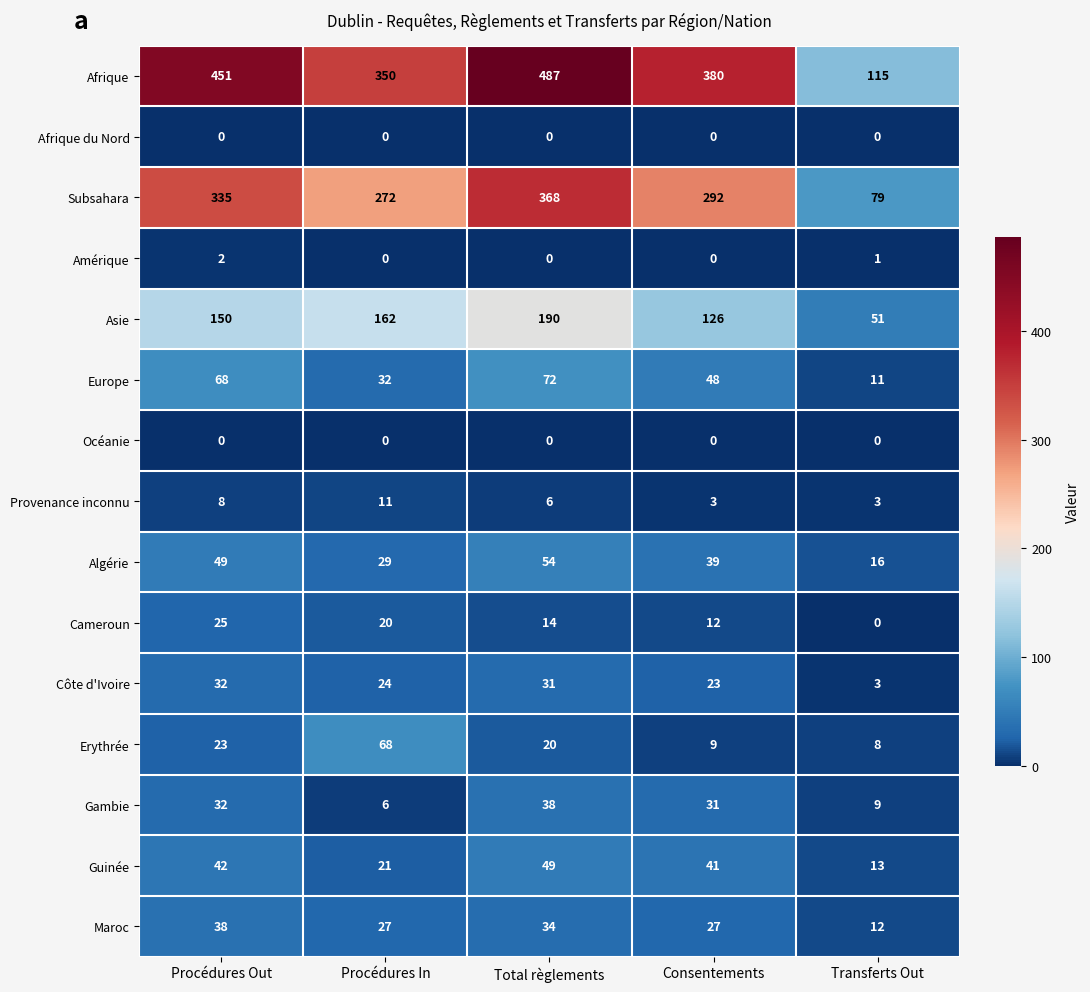

Where is Europe nearest to the value 41?

Consentements